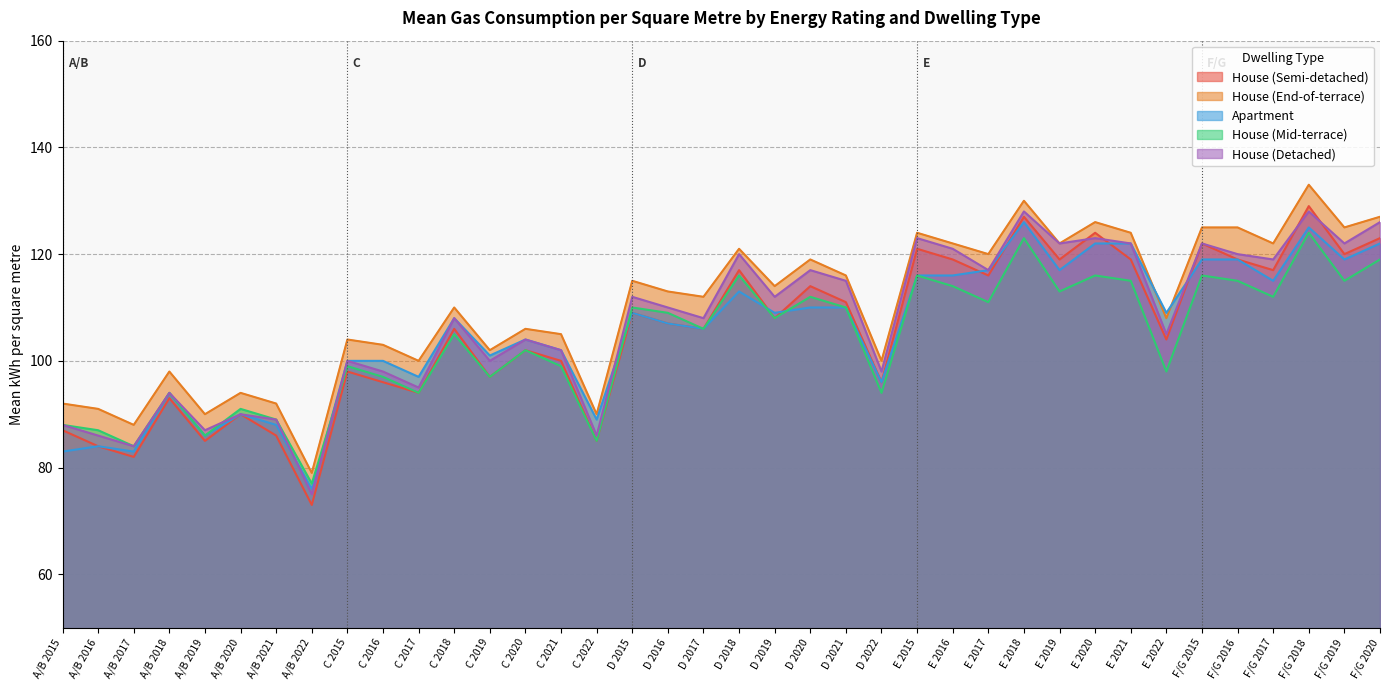

How many interior local peaks does the Apartment series have?

9